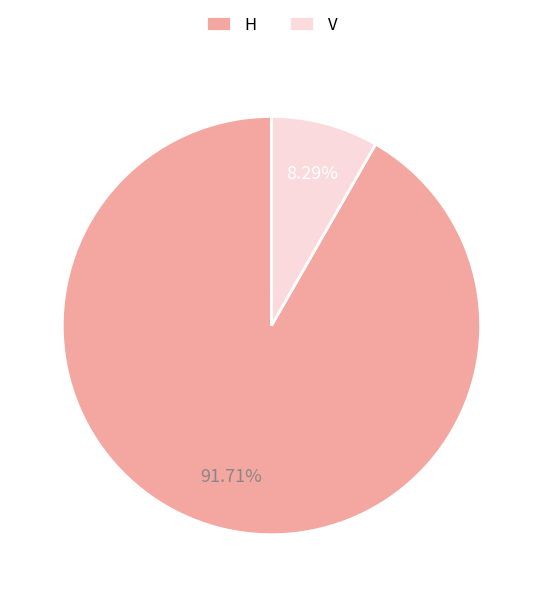

True or false: H accounts for 99% of the total.

False